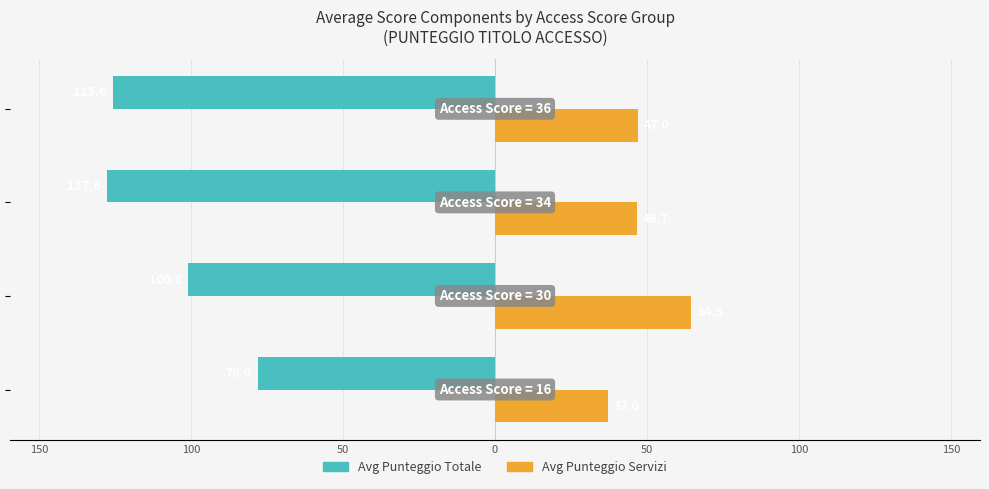

Which series has the largest range (max minus min)?

Avg Punteggio Totale